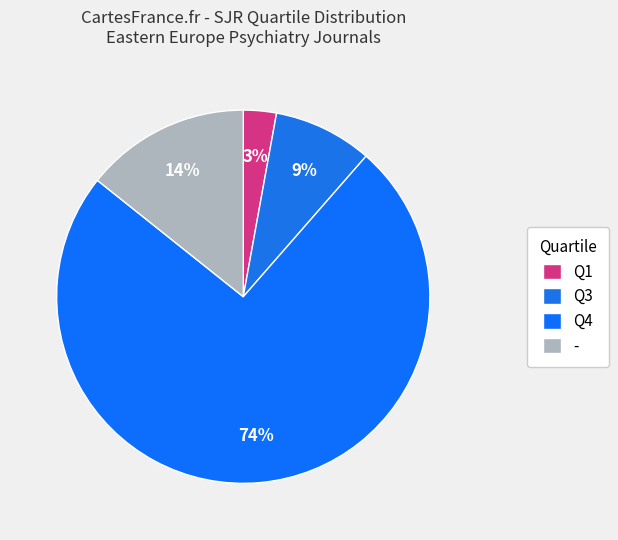

How many slices are in this pie chart?

4